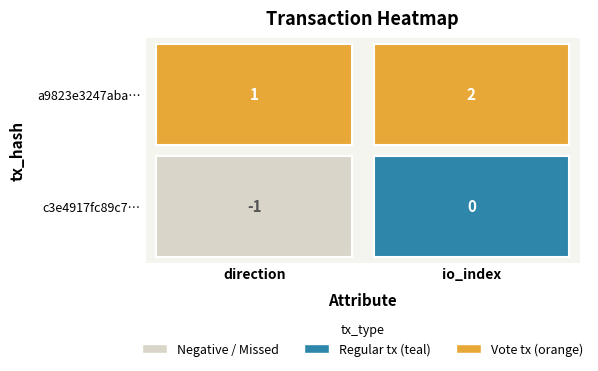

Reading left to right, extract all data points from this chart.

c3e4917fc89c734cf39b2907000fcd81a7f0fe8: -1	0
a9823e3247aba55219597a30623fa9124adb858: 1	2